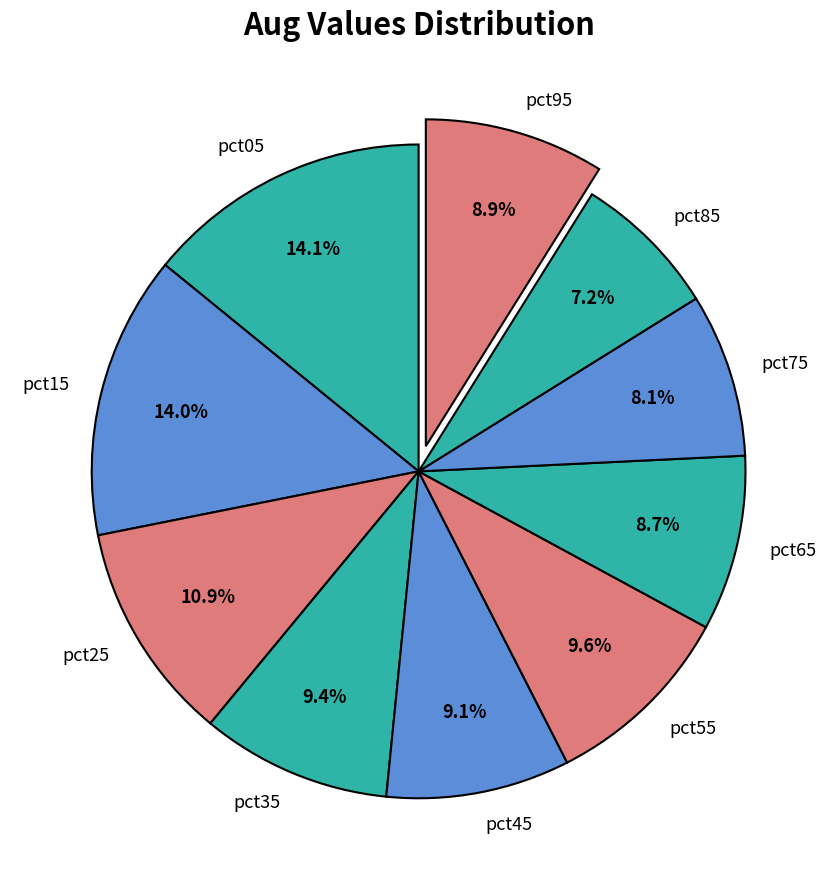

Between pct95 and pct25, which is larger?

pct25